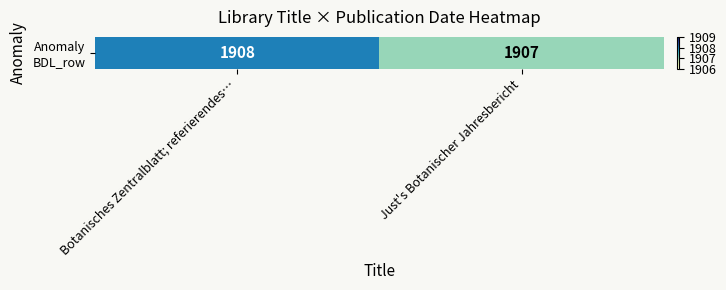

Count the number of data series in this chart.

1